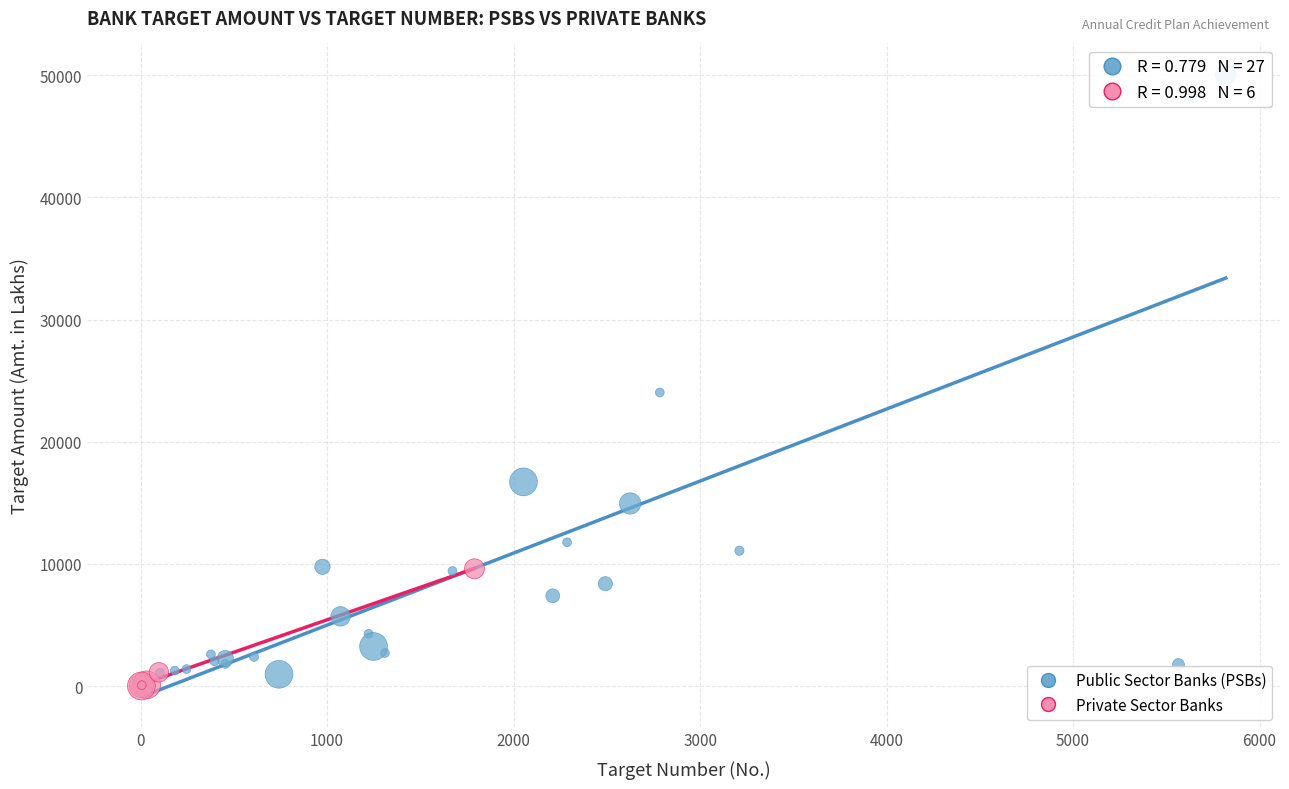

Which series reaches the maximum Y coordinate?

Public Sector Banks (PSBs)